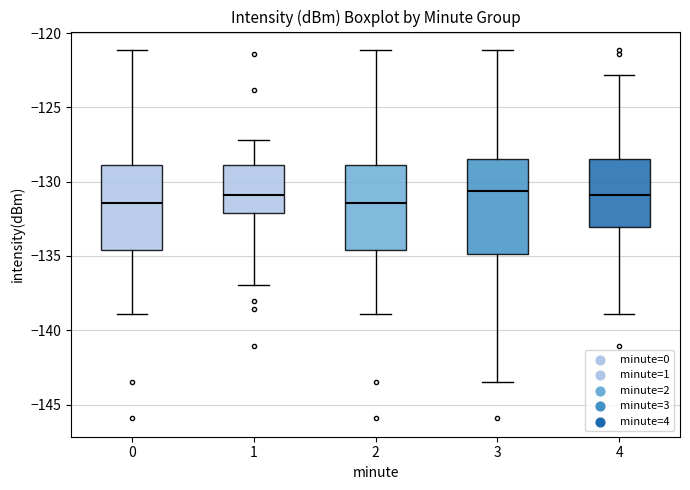

Reading left to right, transcribe this box plot: for each box, give where its median line is, the range the box spans, and where its two whiskers end, as read against the y-axis. The values are not printed on the chart, so give them approximately, as read against the axis.

0: median -131.5, box -134.5 to -129.0, whiskers -139.0 to -121.0
1: median -131.0, box -132.0 to -129.0, whiskers -137.0 to -127.0
2: median -131.5, box -134.5 to -129.0, whiskers -139.0 to -121.0
3: median -130.5, box -135.0 to -128.5, whiskers -143.5 to -121.0
4: median -131.0, box -133.0 to -128.5, whiskers -139.0 to -123.0